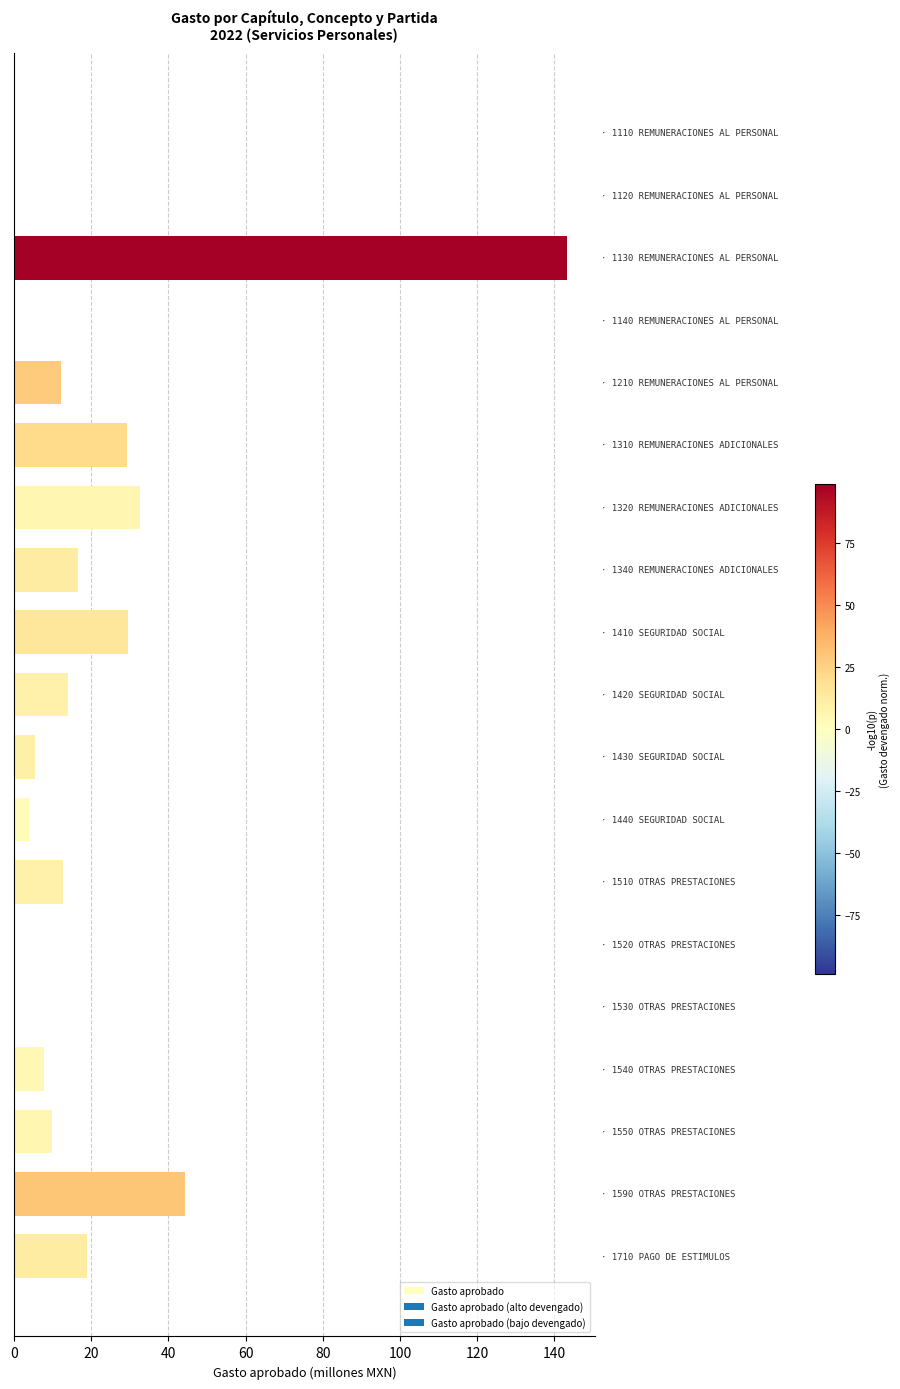

Are the bars horizontal?

Yes